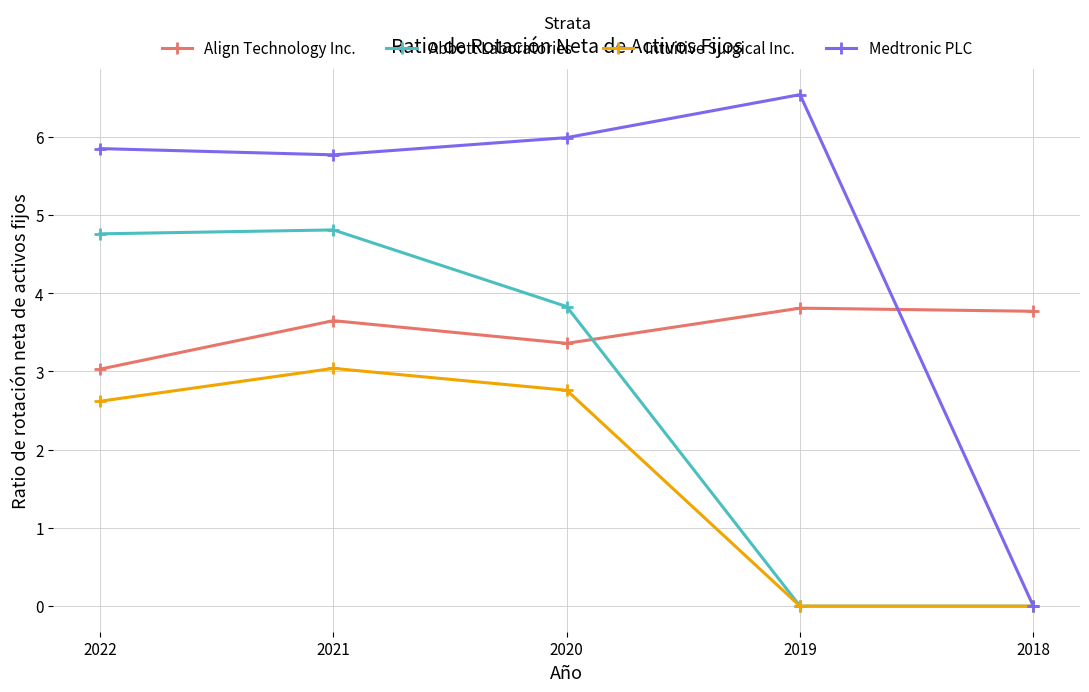

Which series ends up on top after the final intersection of Align Technology Inc. and Abbott Laboratories?

Align Technology Inc.